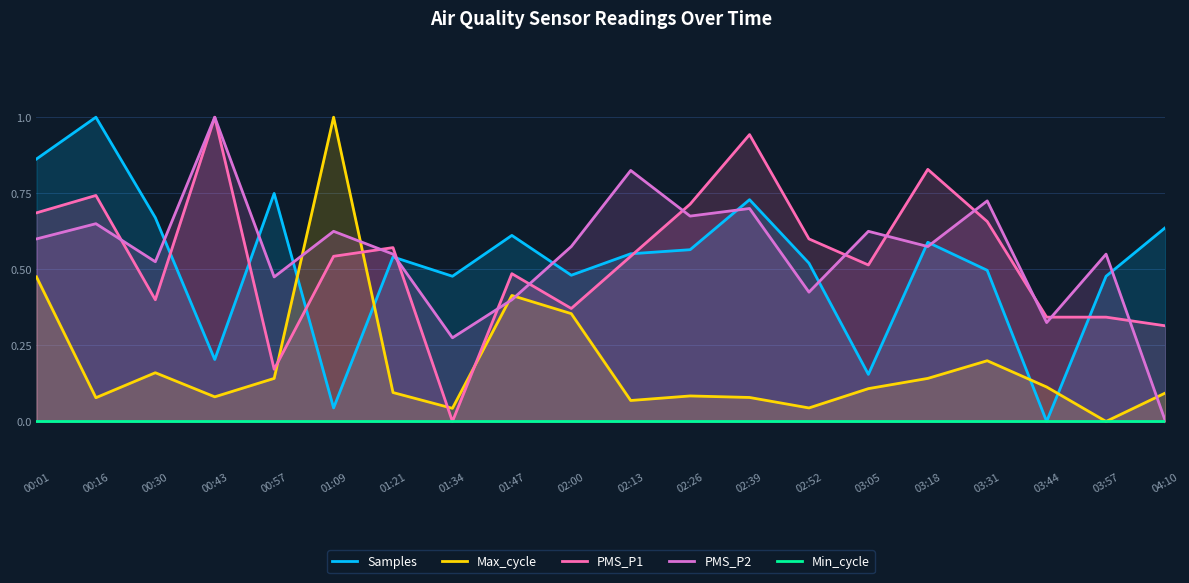

True or false: Samples and PMS_P1 cross at least once.

True